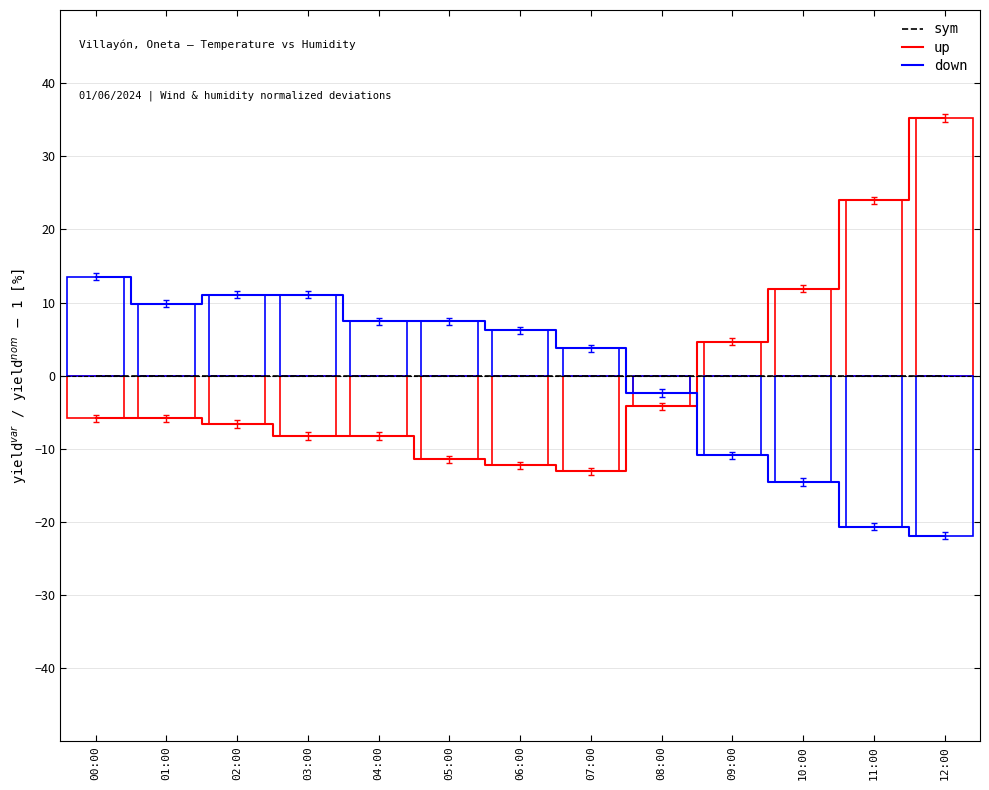

What is the spread (max minus min) of values at 03:00?

19.3